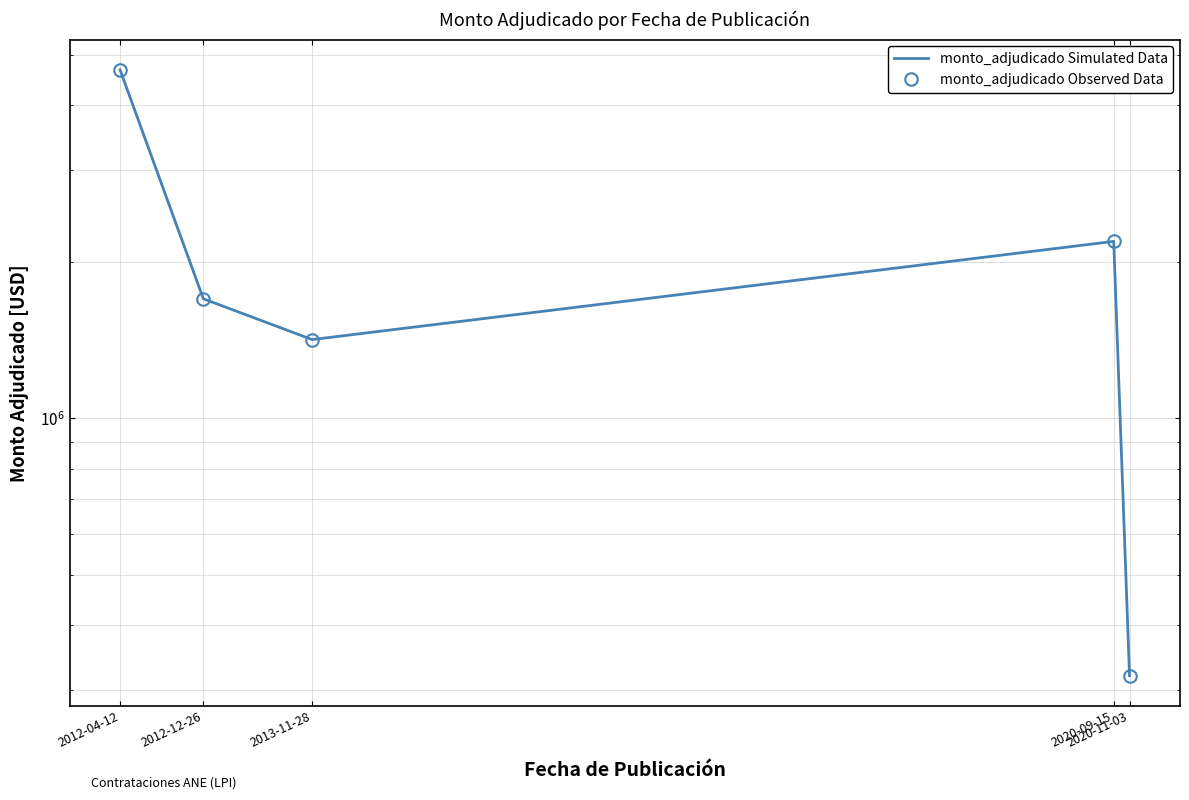

At which category does monto_adjudicado Observed Data reach its first local peak?

2020-09-15